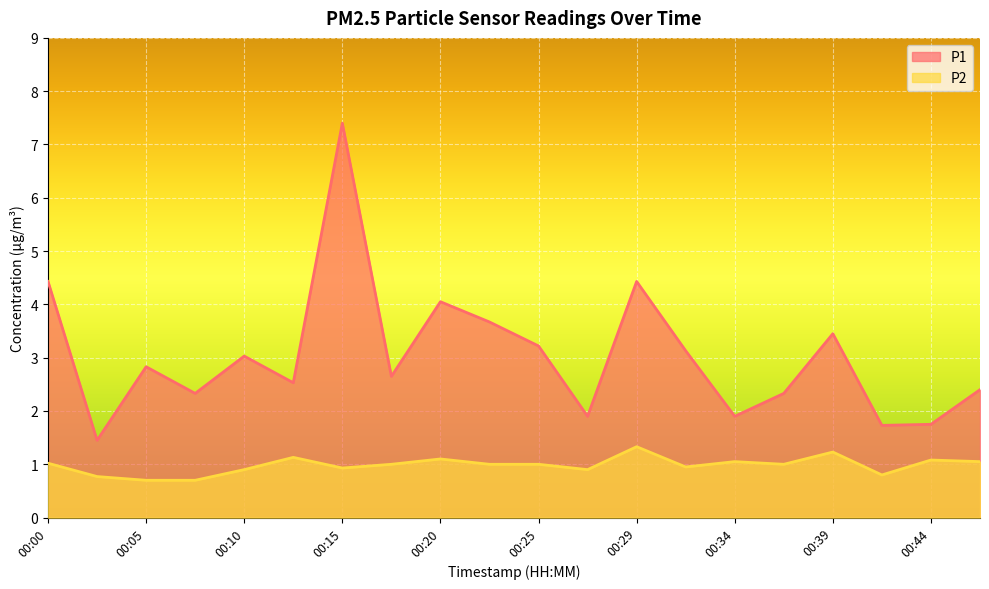

Reading right to left, extract all data points from this chart.

P1: 00:47=2.4	00:44=1.8	00:42=1.7	00:39=3.5	00:37=2.3	00:34=1.9	00:32=3.1	00:29=4.4	00:27=1.9	00:25=3.2	00:22=3.7	00:20=4.0	00:17=2.6	00:15=7.4	00:12=2.5	00:10=3.0	00:07=2.3	00:05=2.8	00:02=1.4	00:00=4.4
P2: 00:47=1.1	00:44=1.1	00:42=0.8	00:39=1.2	00:37=1.0	00:34=1.1	00:32=0.9	00:29=1.3	00:27=0.9	00:25=1.0	00:22=1.0	00:20=1.1	00:17=1.0	00:15=0.9	00:12=1.1	00:10=0.9	00:07=0.7	00:05=0.7	00:02=0.8	00:00=1.0